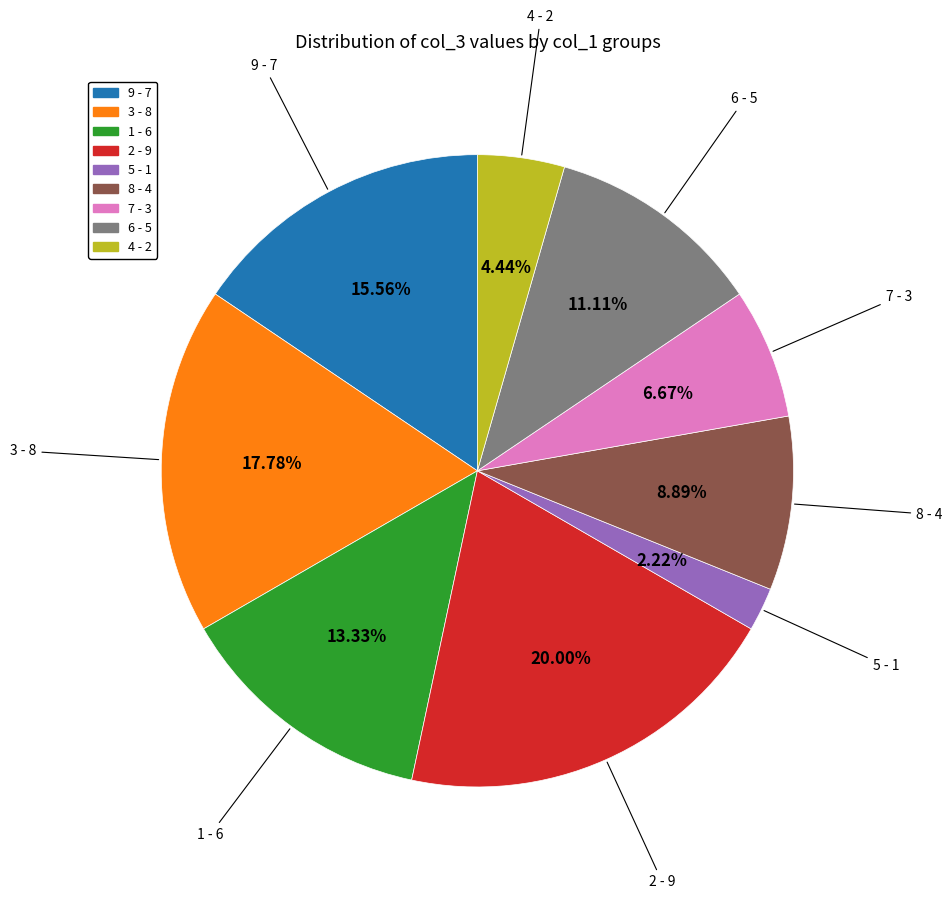

Between 7 and 9, which is larger?

9